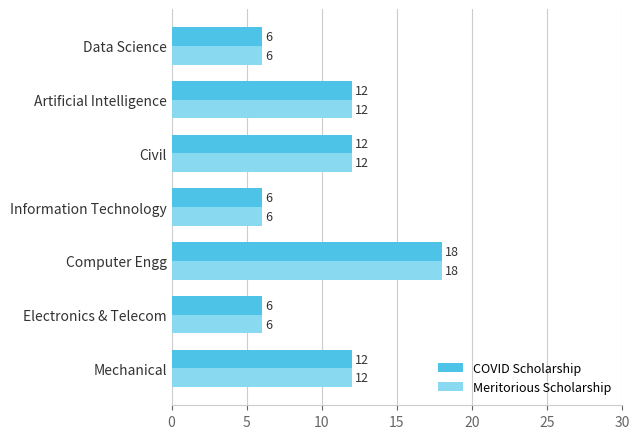

Is the value of COVID Scholarship at Computer Engg greater than the value of Meritorious Scholarship at Information Technology?

Yes